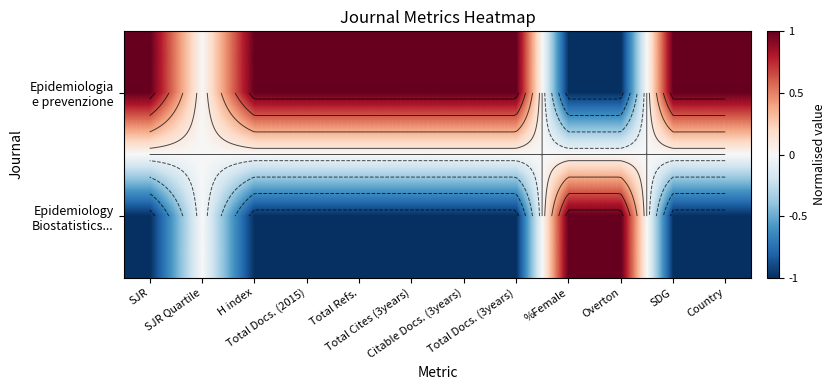

Rank the categories by Epidemiologia e prevenzione value from lowest to highest.

%Female, Overton, SJR Quartile, SJR, H index, Total Docs. (2015), Total Refs., Total Cites (3years), Citable Docs. (3years), Total Docs. (3years), SDG, Country